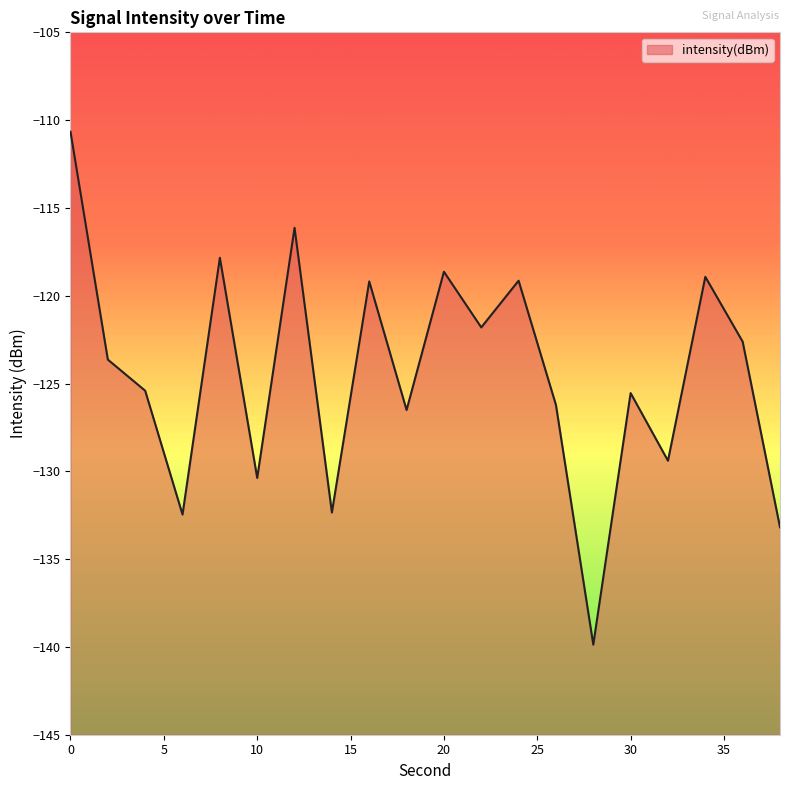

Reading left to right, extract all data points from this chart.

-110.7	-123.6	-125.4	-132.5	-117.8	-130.4	-116.1	-132.3	-119.2	-126.5	-118.6	-121.8	-119.1	-126.2	-139.9	-125.5	-129.4	-118.9	-122.6	-133.2